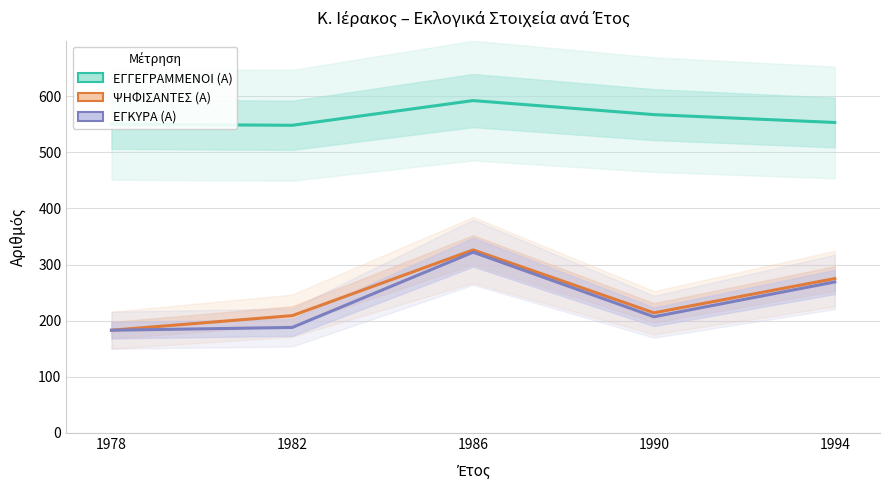

Is this an area chart (filled region under the line)?

No